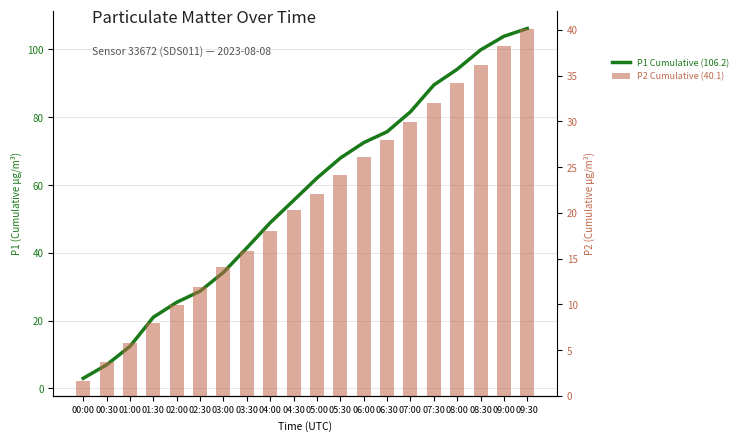

What is the maximum value for P1 Cumulative (106.2)?

106.2